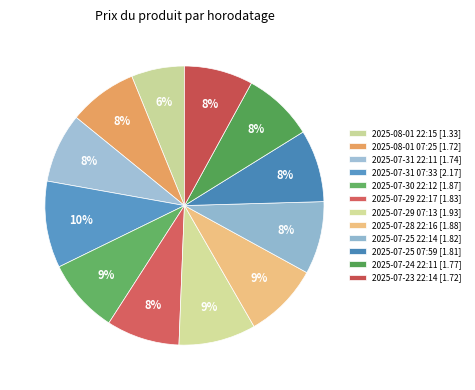

The 2025-07-30 22:12 slice represents 17% of the pie. True or false?

False